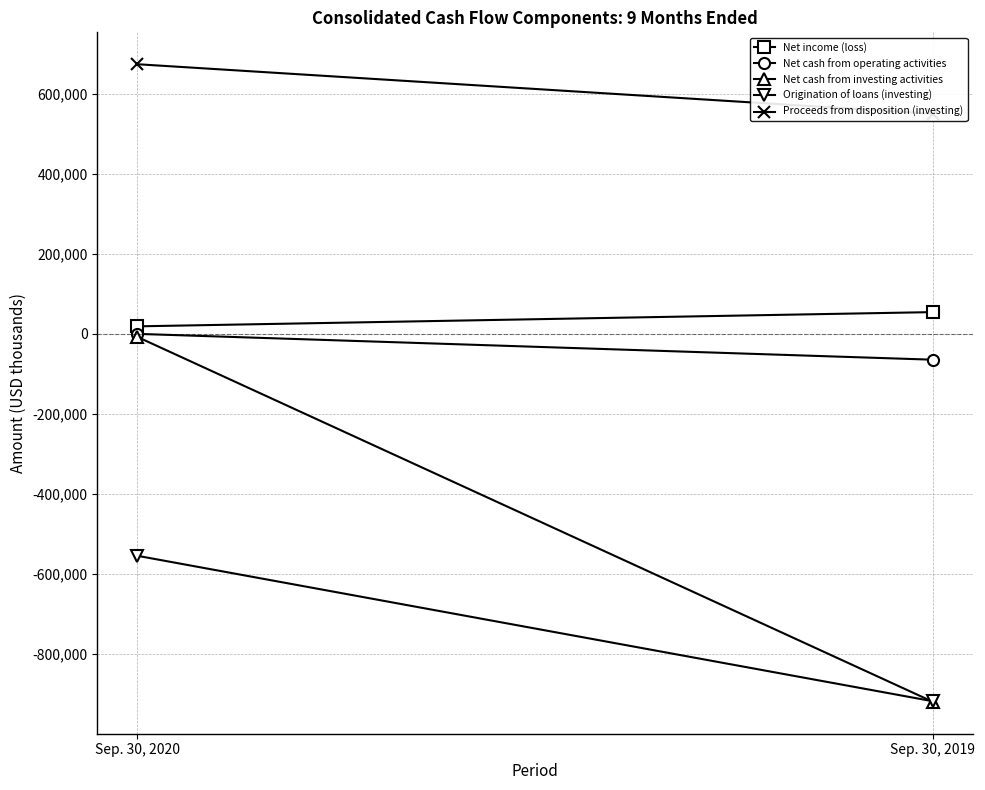

How many values in the Origination of loans (investing) series are below -555028?

1